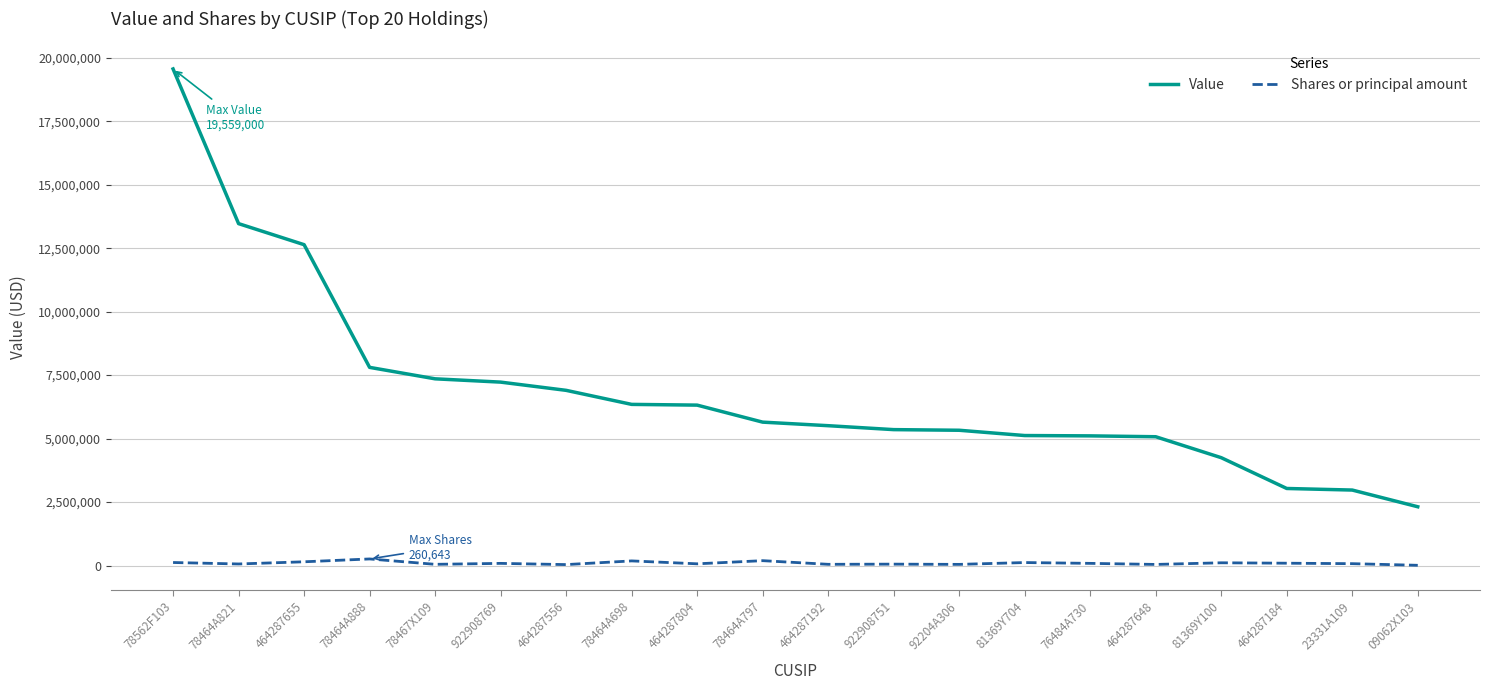

True or false: Shares or principal amount and Value cross at least once.

False